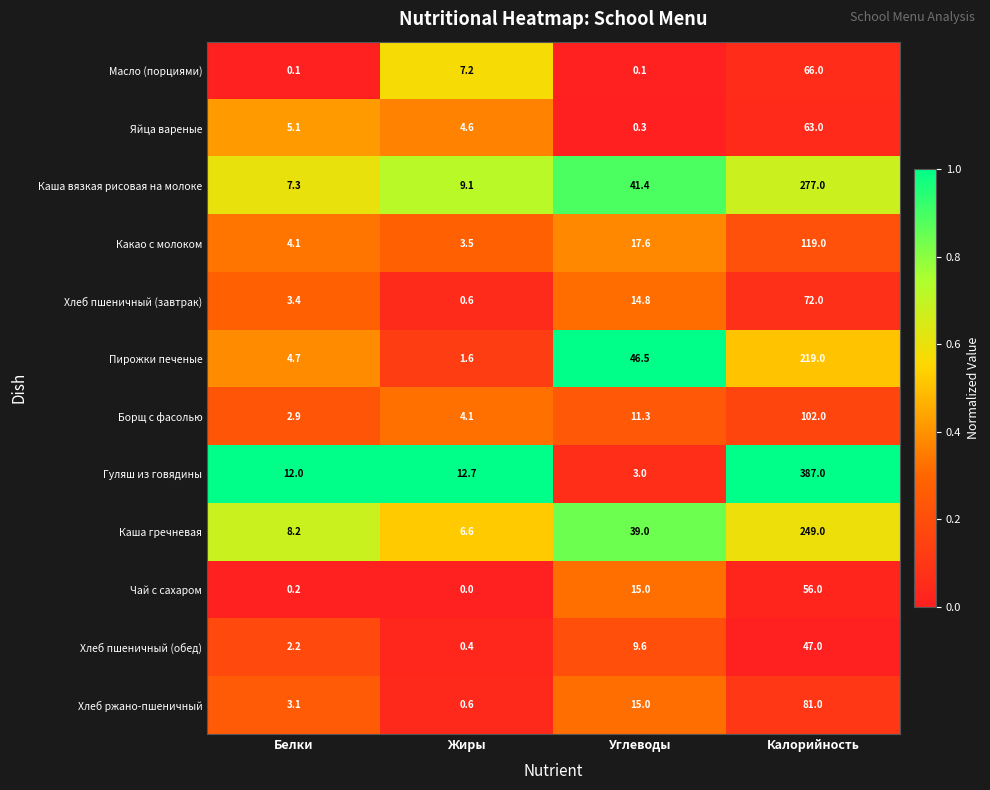

What is the total value across all series at Углеводы?

213.6